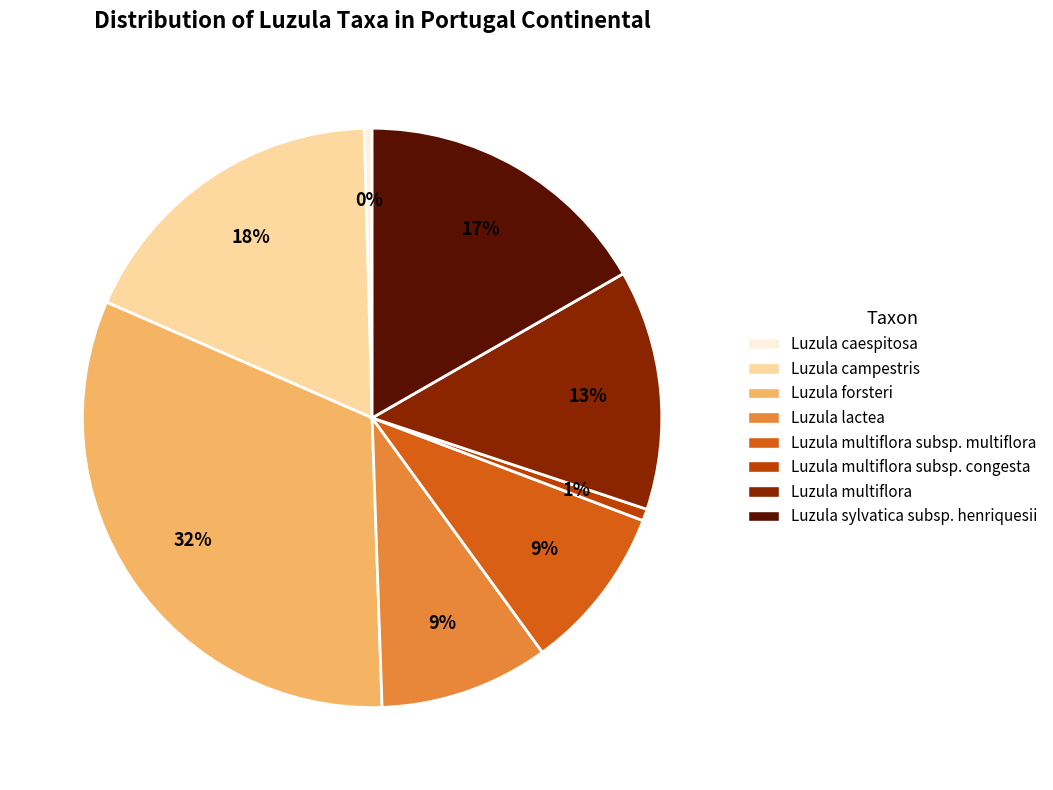

To the nearest percent, what is the average slice percentage?

12%